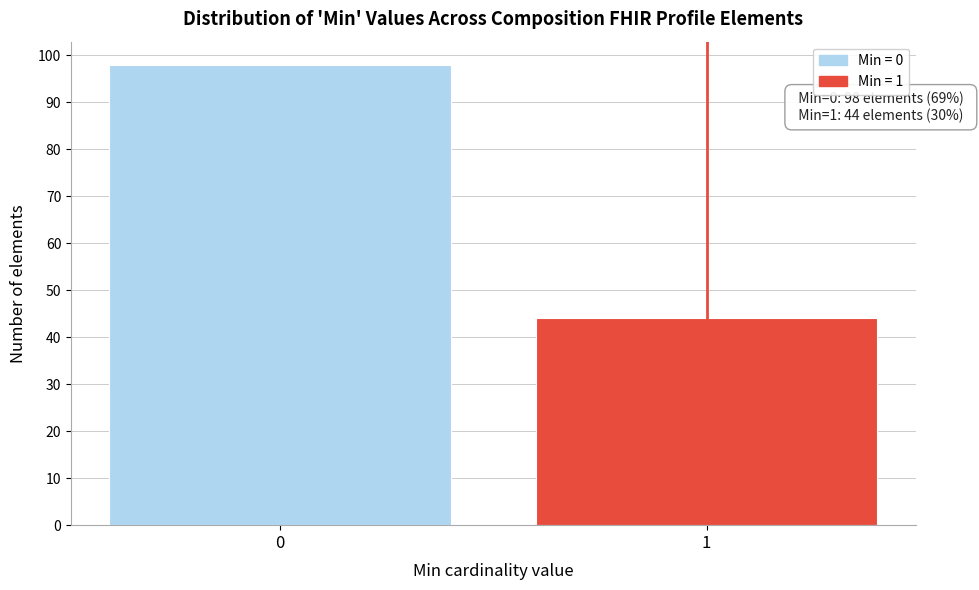

Reading right to left, transcribe all the data shown in this chart.

44	98